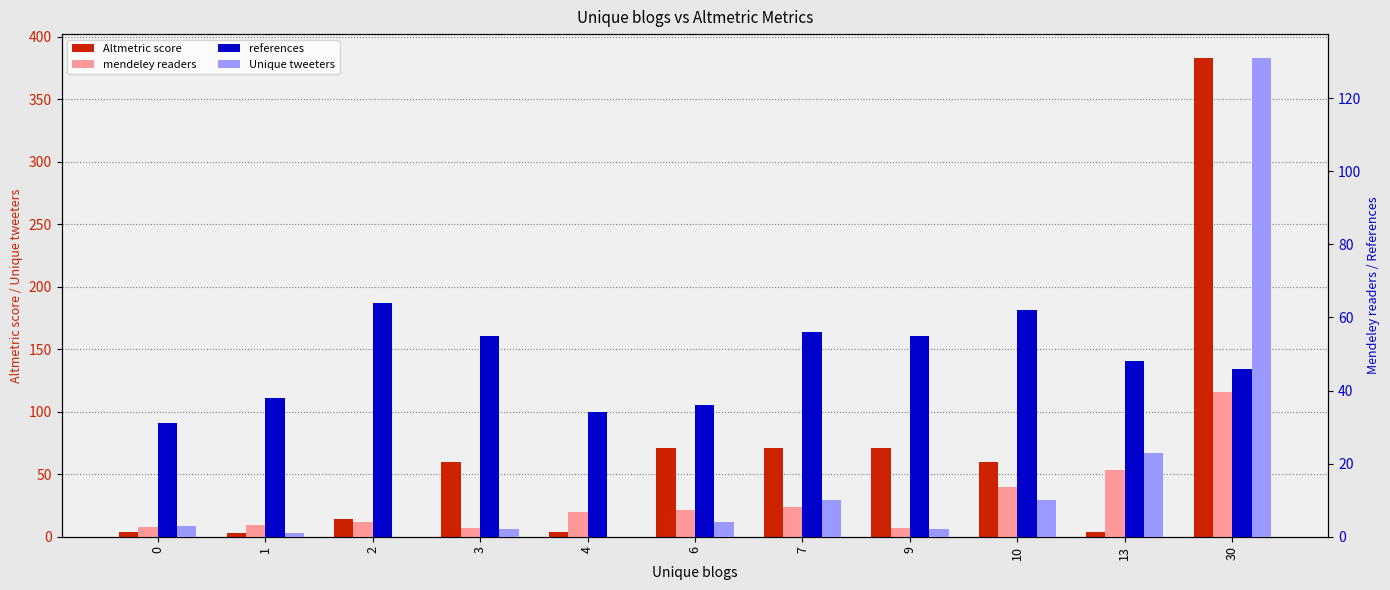

Rank the series at 7 from lowest to highest value.

Unique tweeters, mendeley readers, references, Altmetric score